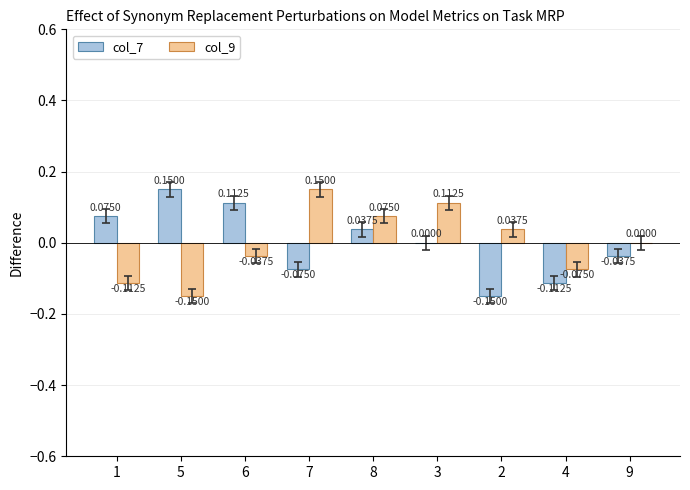

Is the value of col_9 at 3 greater than the value of col_7 at 1?

Yes